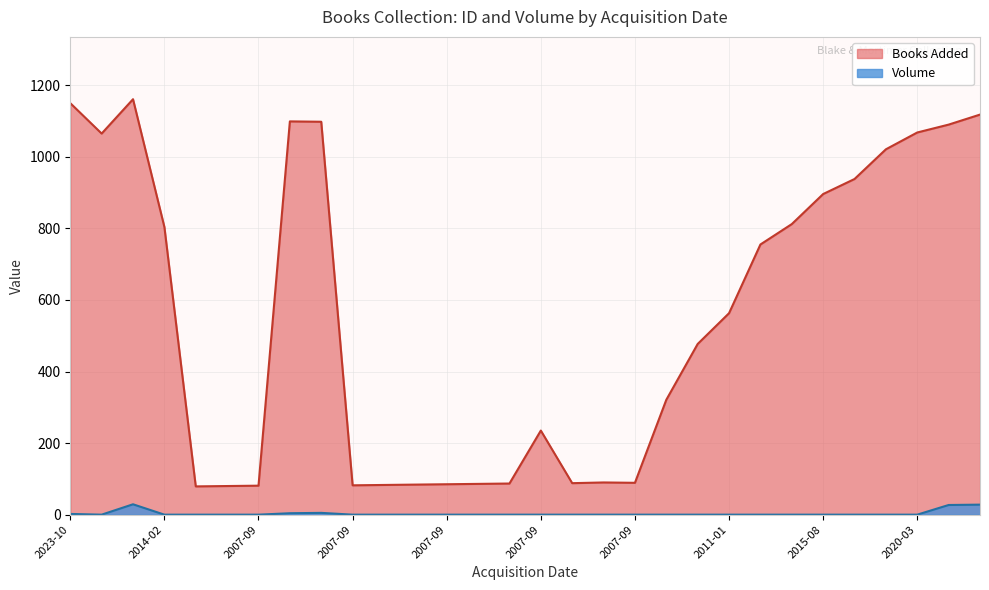

How many interior local valleys does the Volume series have?

1